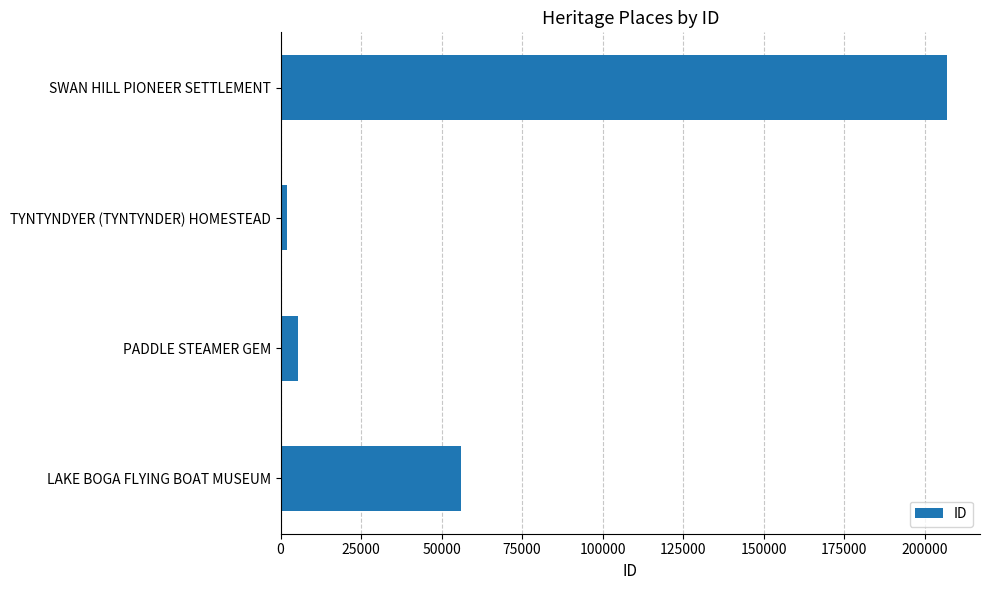

Reading top to bottom, extract all data points from this chart.

SWAN HILL PIONEER SETTLEMENT=206822	TYNTYNDYER (TYNTYNDER) HOMESTEAD=2066	PADDLE STEAMER GEM=5439	LAKE BOGA FLYING BOAT MUSEUM=55888